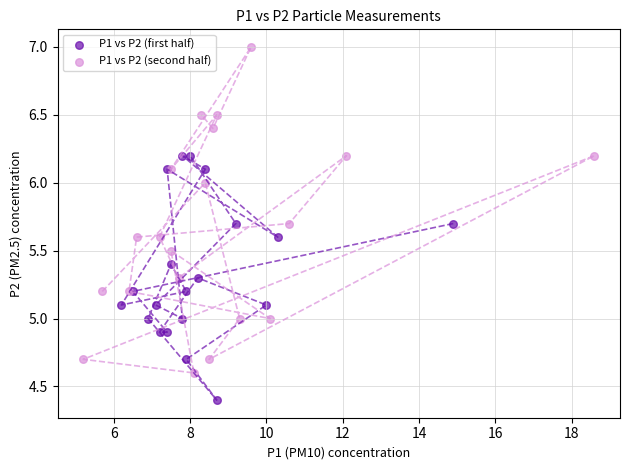

Which series has the widest spread of Y values?

P1 vs P2 (second half)